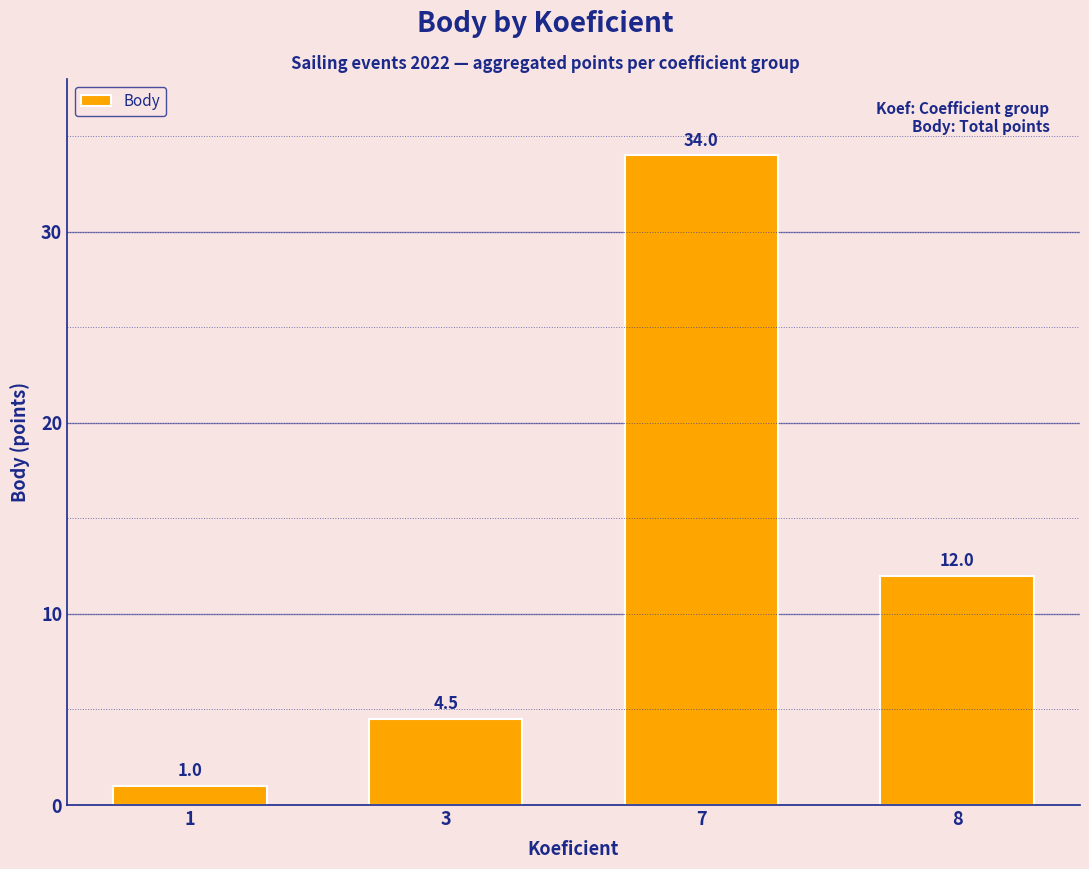

What is the smallest value displayed?

1.0